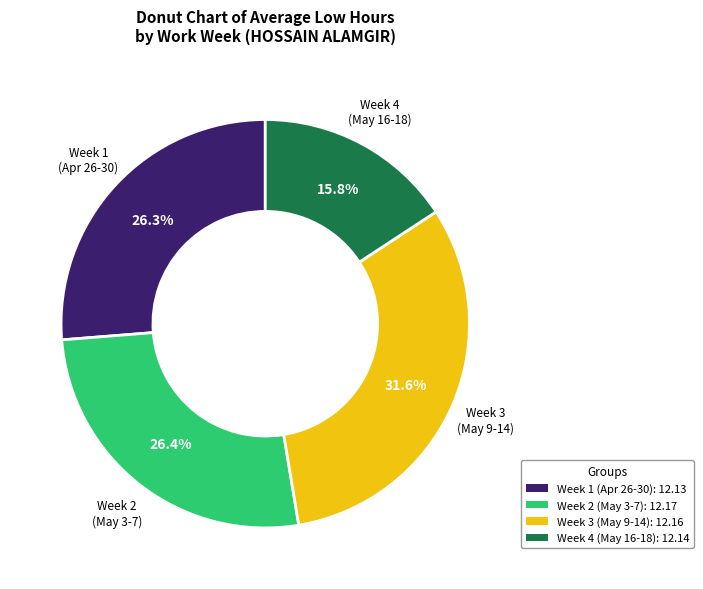

Is there a majority slice in this chart?

No